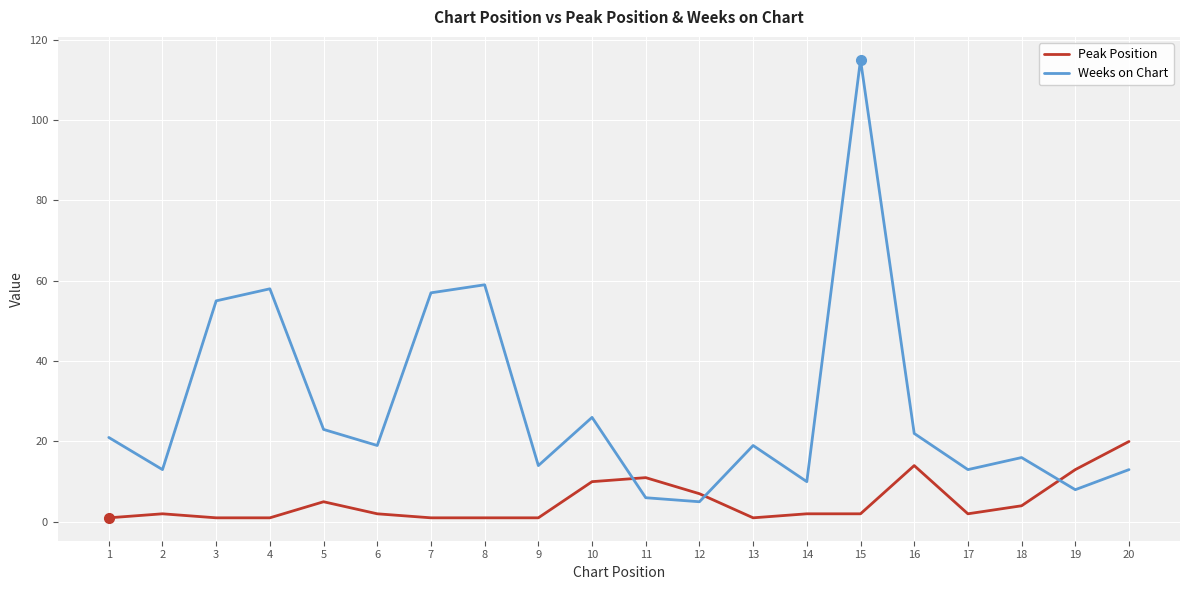

How many intersections are there between Weeks on Chart and Peak Position?

3